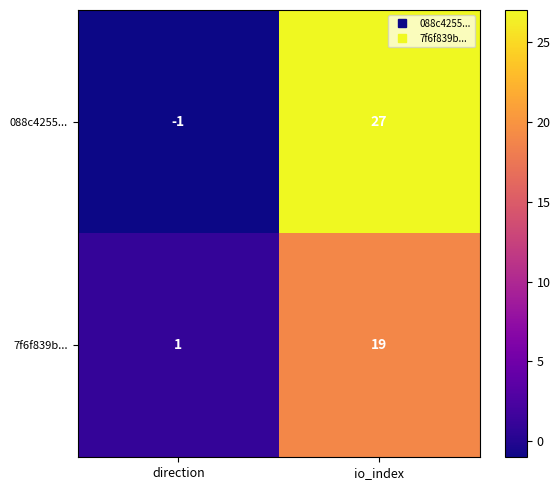

Which category has the lowest value across all series?

direction